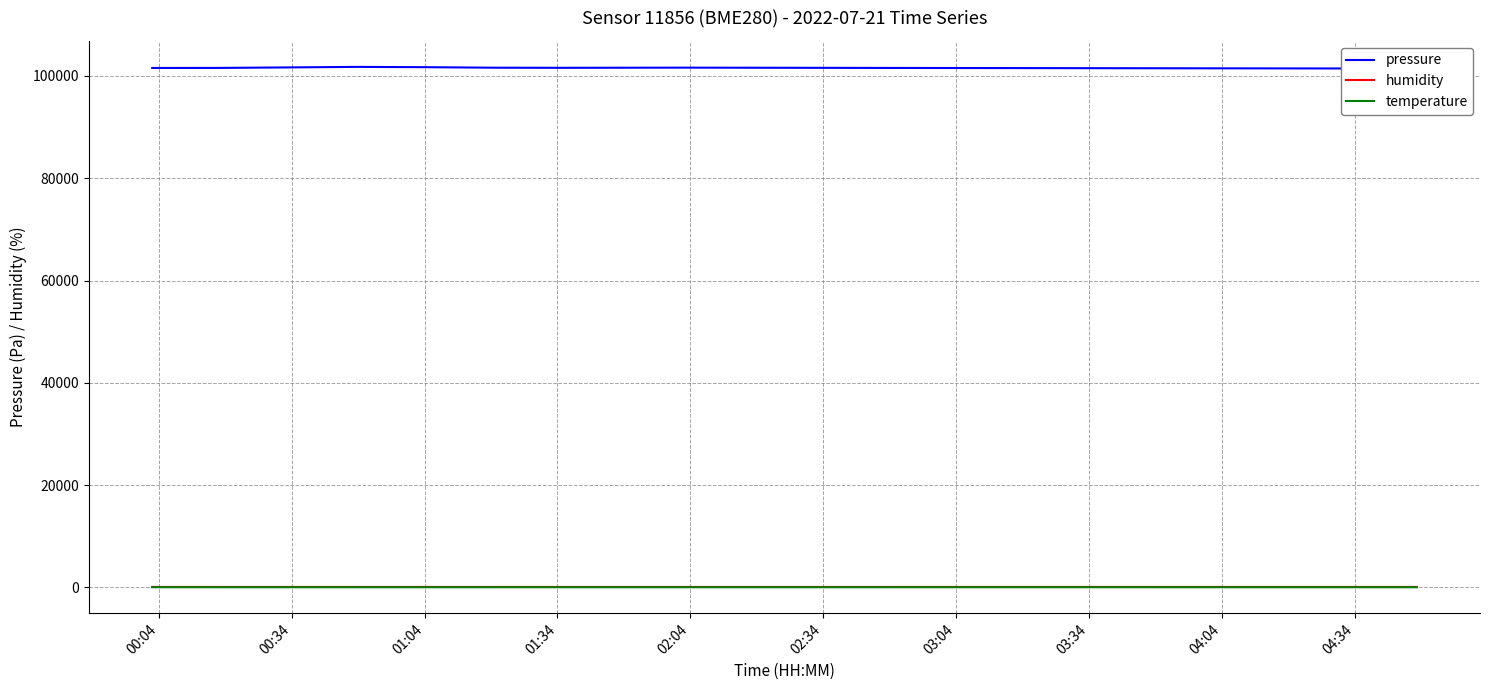

What are all the series names shown in the legend?

pressure, humidity, temperature